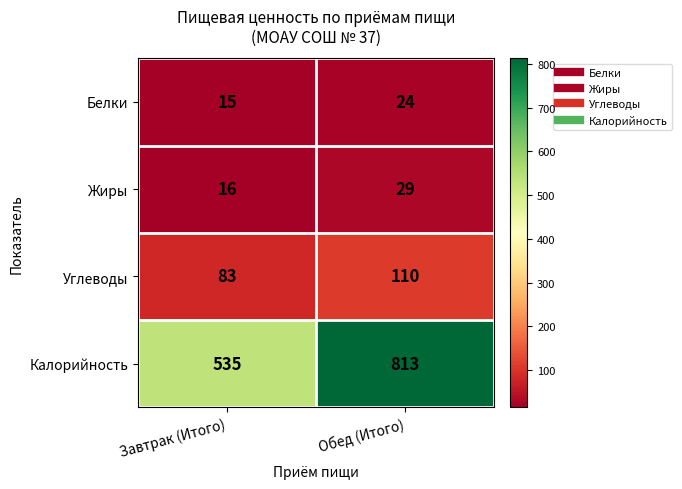

What is the average value of the Белки series?

20